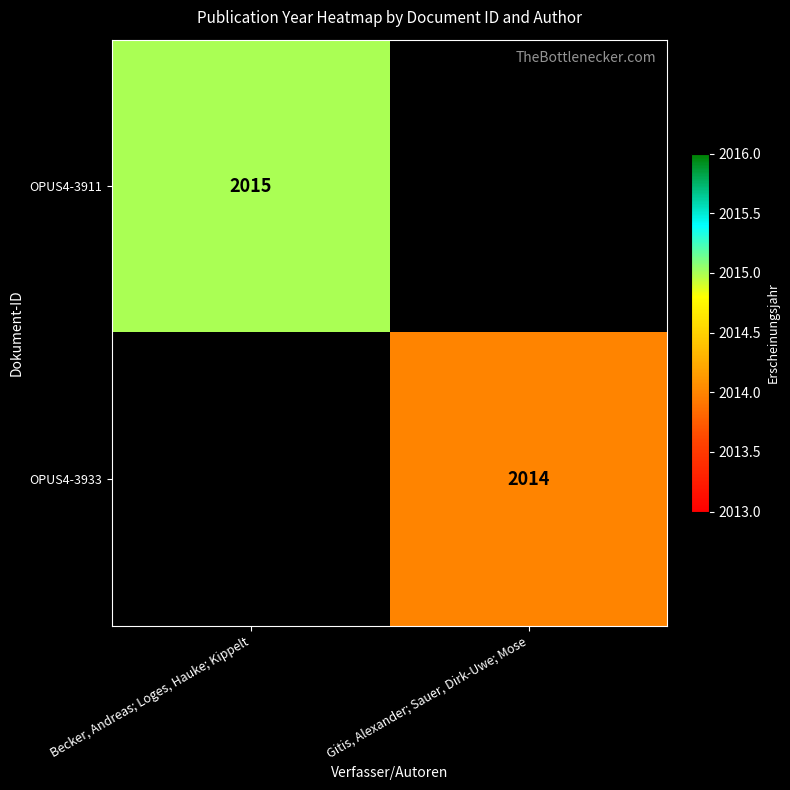

True or false: OPUS4-3911 has a value of 3005 at Becker, Andreas; Loges, Hauke; Kippelt.

False